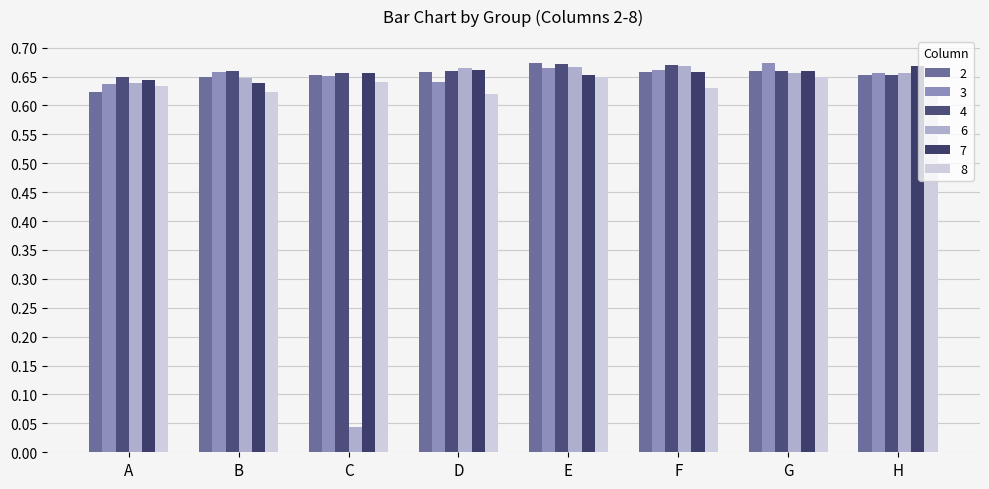

How many data points does each series have?

8